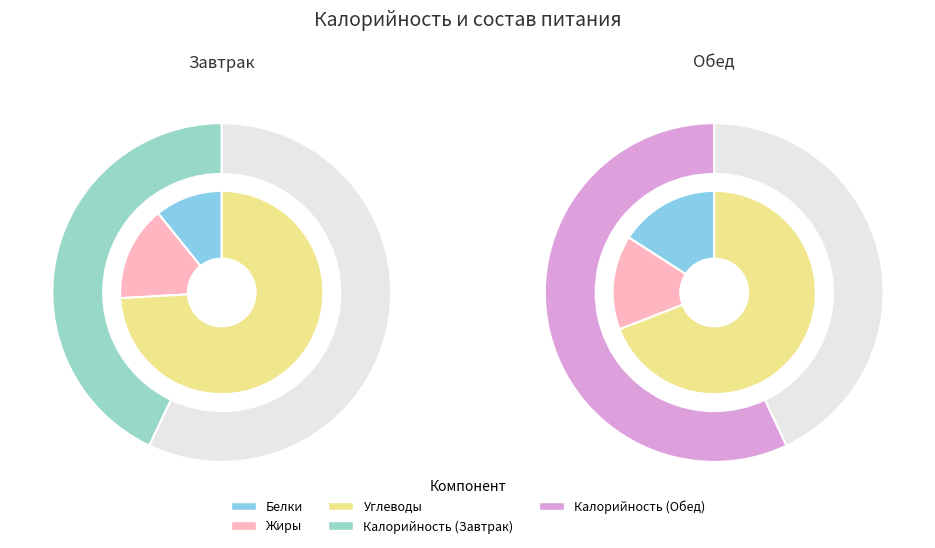

Is there any slice that represents more than half of the pie?

Yes